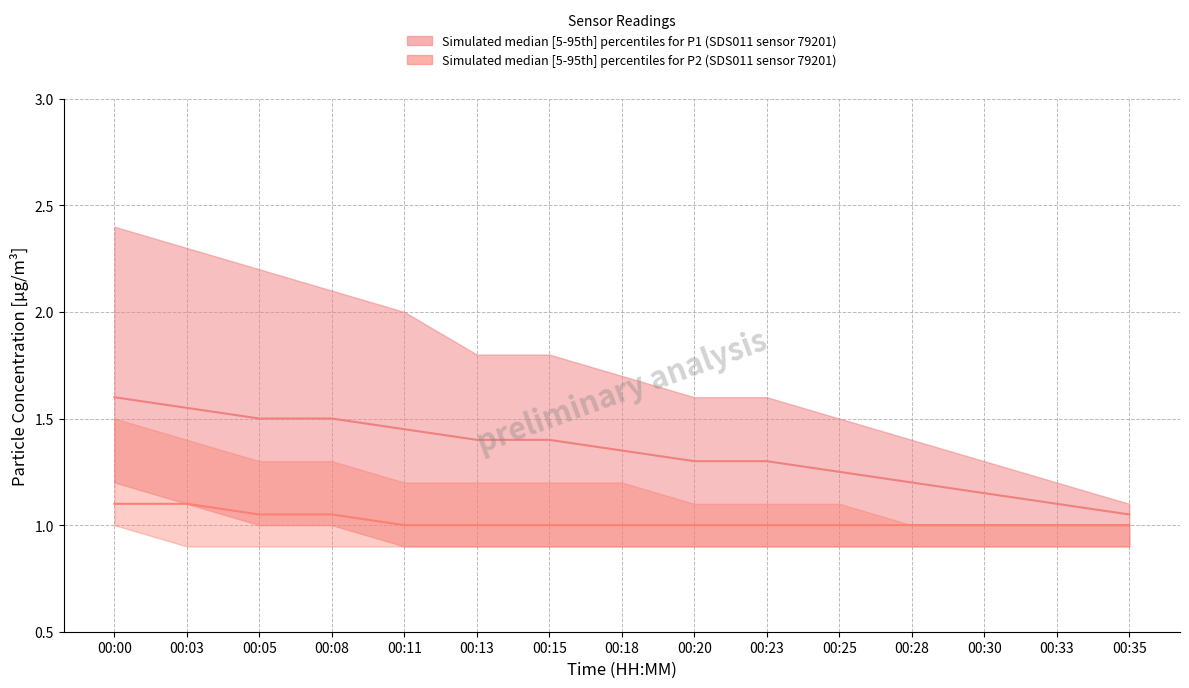

Reading left to right, extract all data points from this chart.

P1 median: 00:00=1.6	00:03=1.6	00:05=1.5	00:08=1.5	00:11=1.4	00:13=1.4	00:15=1.4	00:18=1.4	00:20=1.3	00:23=1.3	00:25=1.2	00:28=1.2	00:30=1.1	00:33=1.1	00:35=1.1
P2 median: 00:00=1.1	00:03=1.1	00:05=1.1	00:08=1.1	00:11=1.0	00:13=1.0	00:15=1.0	00:18=1.0	00:20=1.0	00:23=1.0	00:25=1.0	00:28=1.0	00:30=1.0	00:33=1.0	00:35=1.0